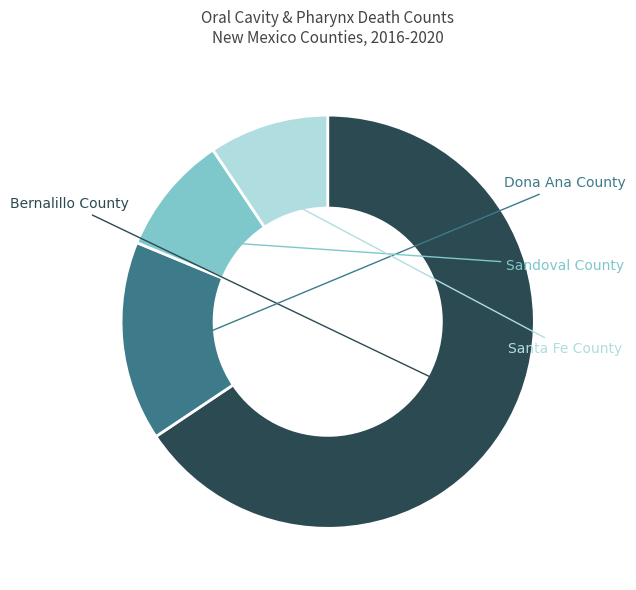

True or false: Santa Fe County accounts for 18% of the total.

False